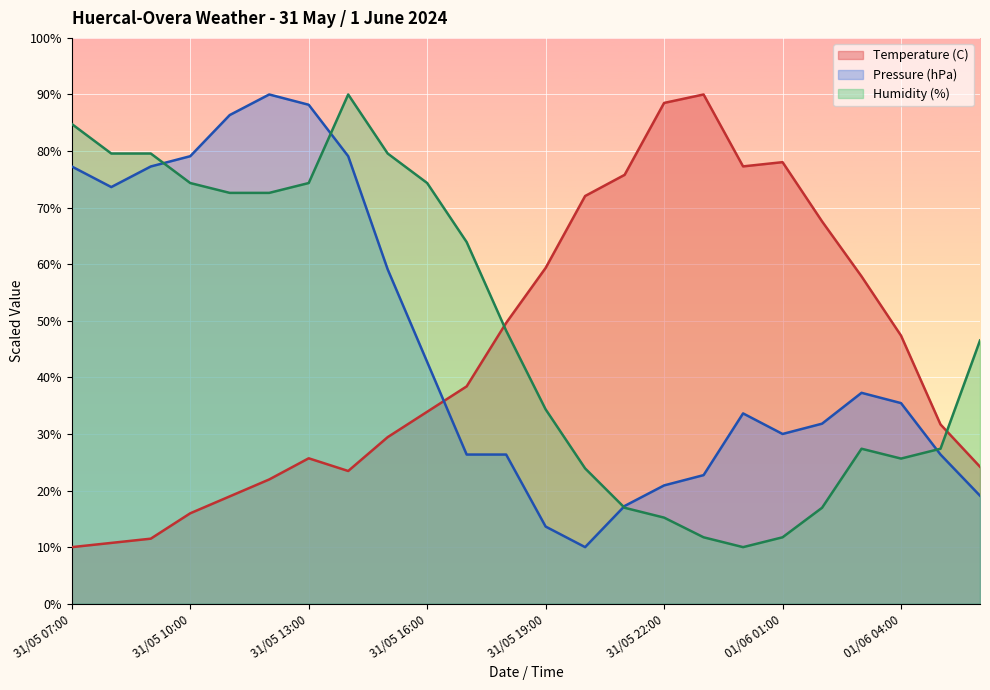

Which series ends up on top after the final intersection of Temperature (C) and Humidity (%)?

Humidity (%)